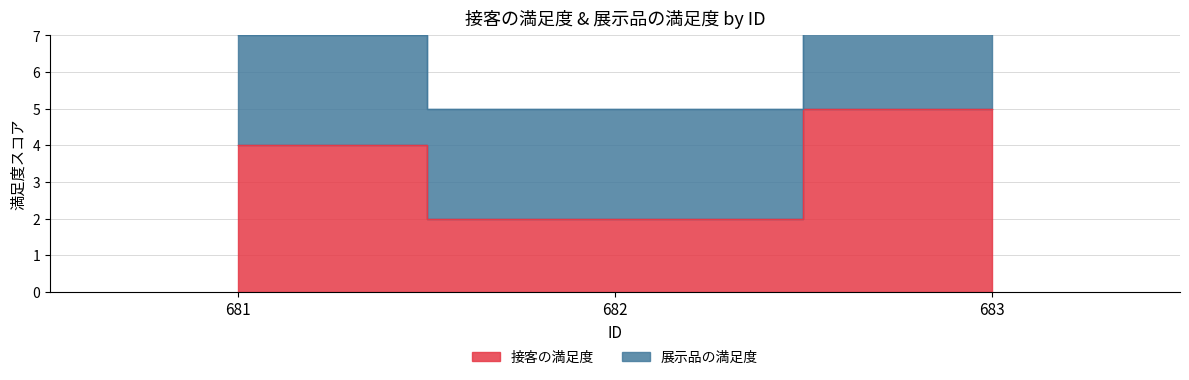

Rank the categories by value from highest to lowest.

683, 681, 682